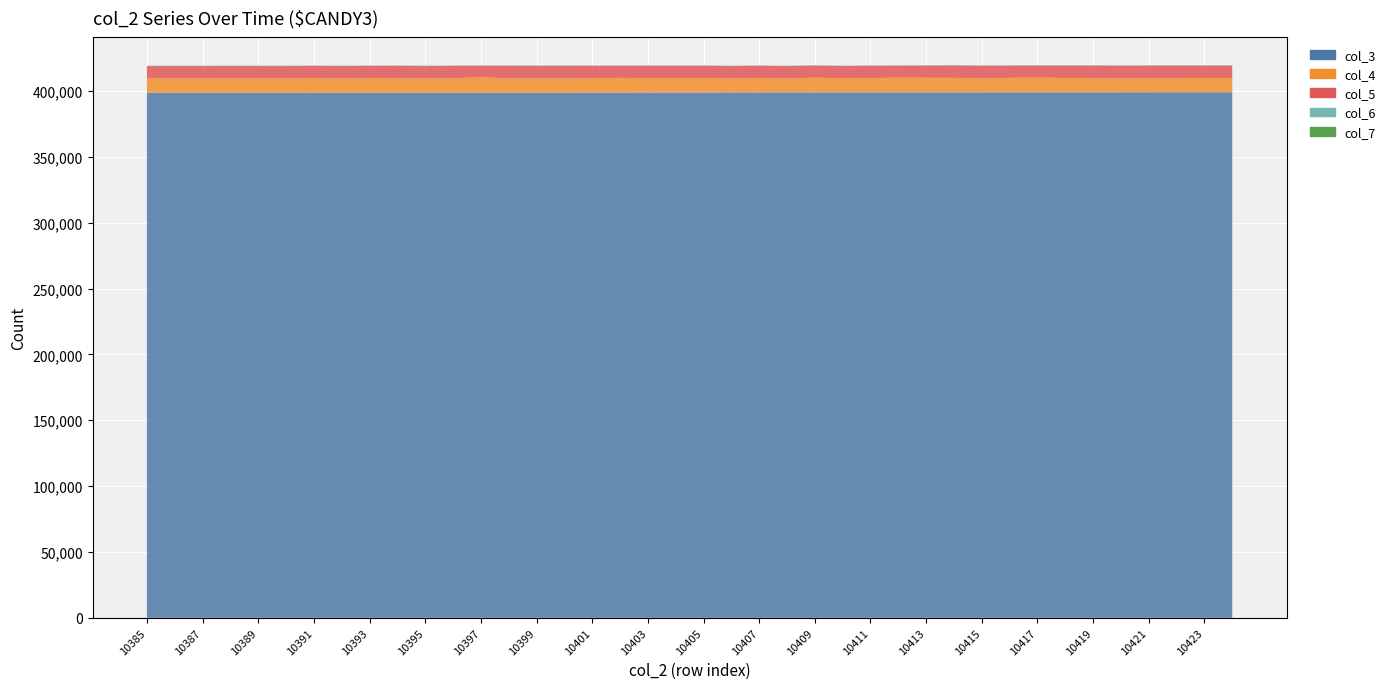

Reading left to right, list all the values displayed in this chart.

col_3: 10385=398561	10386=398573	10387=398584	10388=398595	10389=398606	10390=398618	10391=398629	10392=398640	10393=398652	10394=398663	10395=398674	10396=398685	10397=398697	10398=398708	10399=398719	10400=398731	10401=398742	10402=398753	10403=398764	10404=398776	10405=398787	10406=398798	10407=398809	10408=398821	10409=398832	10410=398843	10411=398855	10412=398866	10413=398877	10414=398888	10415=398900	10416=398911	10417=398922	10418=398934	10419=398945	10420=398956	10421=398967	10422=398979	10423=398990	10424=399001
col_4: 10385=11184	10386=11079	10387=10974	10388=11098	10389=11032	10390=10759	10391=11192	10392=10862	10393=11098	10394=11033	10395=10742	10396=10915	10397=11630	10398=10799	10399=10862	10400=10734	10401=10930	10402=11171	10403=11049	10404=11036	10405=11079	10406=10779	10407=11031	10408=10779	10409=11143	10410=10862	10411=10930	10412=11171	10413=11049	10414=11036	10415=10771	10416=10991	10417=11159	10418=10889	10419=10831	10420=10578	10421=10779	10422=10750	10423=10865	10424=10770
col_5: 10385=9084	10386=9227	10387=9279	10388=9219	10389=9229	10390=9469	10391=9167	10392=9380	10393=9208	10394=9298	10395=9462	10396=9384	10397=8809	10398=9436	10399=9361	10400=9475	10401=9338	10402=9144	10403=9261	10404=9237	10405=9176	10406=9260	10407=9234	10408=9225	10409=9283	10410=9166	10411=9253	10412=9144	10413=9261	10414=9378	10415=9458	10416=9268	10417=9193	10418=9401	10419=9442	10420=9623	10421=9442	10422=9504	10423=9375	10424=9496
col_6: 10385=327	10386=323	10387=350	10388=324	10389=345	10390=349	10391=304	10392=336	10393=322	10394=311	10395=368	10396=296	10397=258	10398=361	10399=357	10400=375	10401=305	10402=319	10403=347	10404=295	10405=329	10406=331	10407=274	10408=307	10409=301	10410=310	10411=324	10412=329	10413=347	10414=339	10415=346	10416=347	10417=350	10418=325	10419=344	10420=343	10421=332	10422=358	10423=335	10424=343
col_7: 10385=3	10386=0	10387=0	10388=0	10389=3	10390=6	10391=2	10392=4	10393=3	10394=1	10395=3	10396=2	10397=0	10398=3	10399=6	10400=6	10401=3	10402=0	10403=2	10404=1	10405=3	10406=4	10407=4	10408=2	10409=0	10410=3	10411=2	10412=0	10413=2	10414=2	10415=2	10416=4	10417=2	10418=4	10419=3	10420=1	10421=3	10422=4	10423=3	10424=2